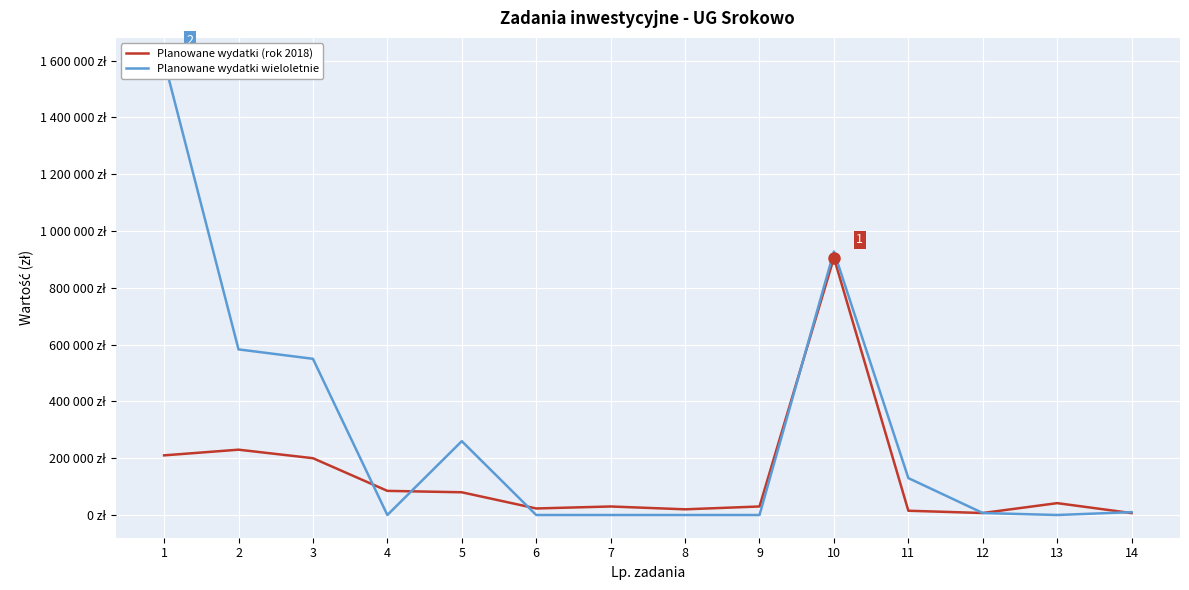

Where does the Planowane wydatki wieloletnie series first go above 10086?

1